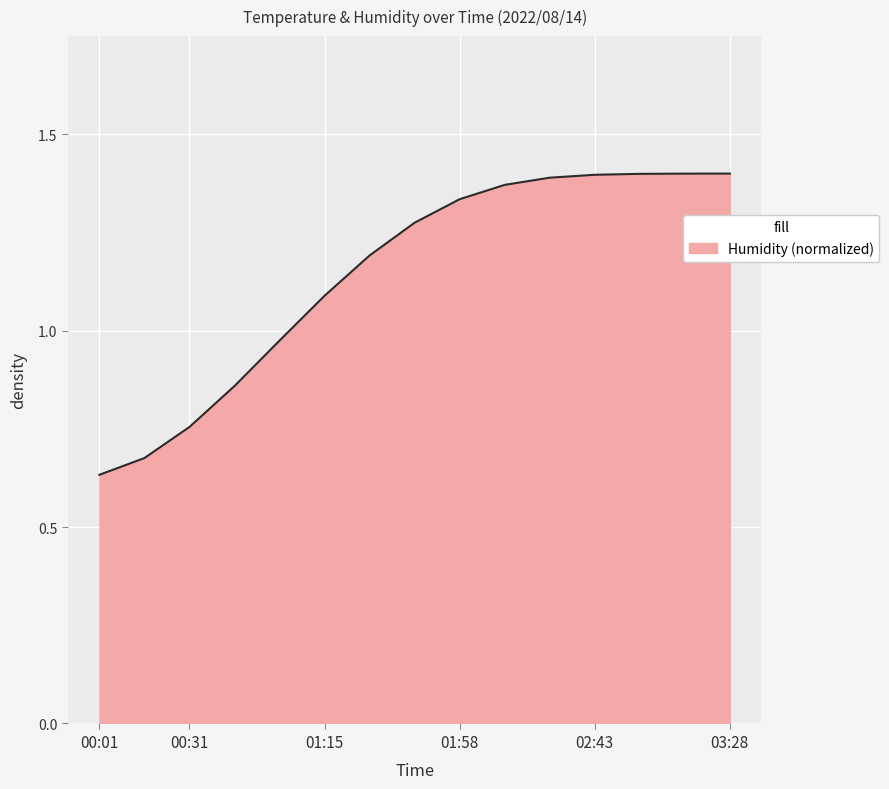

Is this an area chart (filled region under the line)?

Yes